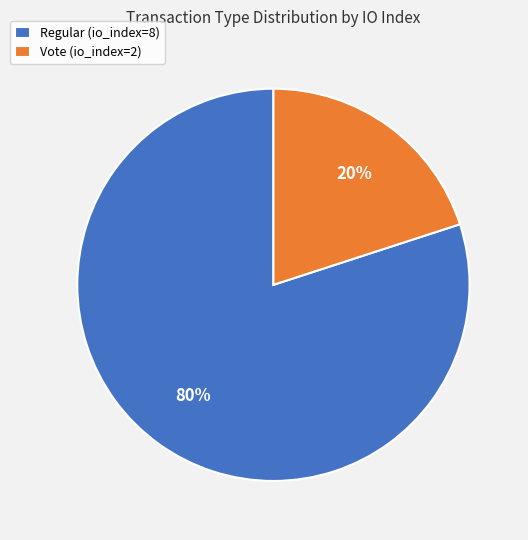

Approximately how many times larger is the value at Regular compared to Vote?

4.0